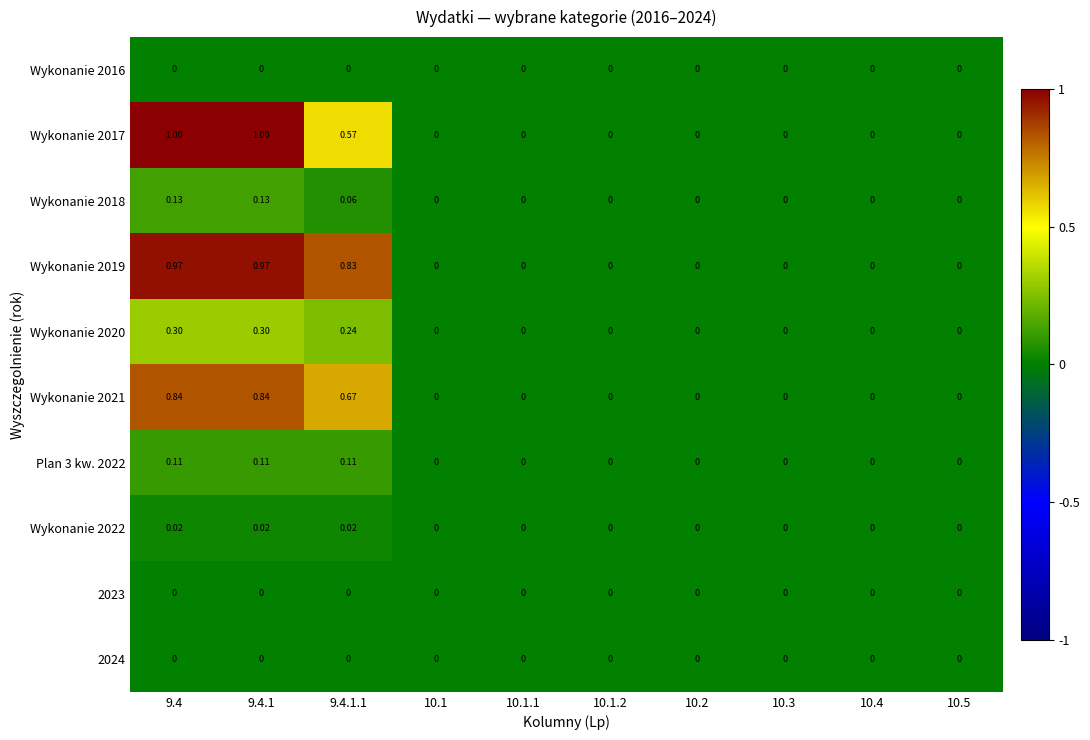

Which category has the lowest value across all series?

9.4